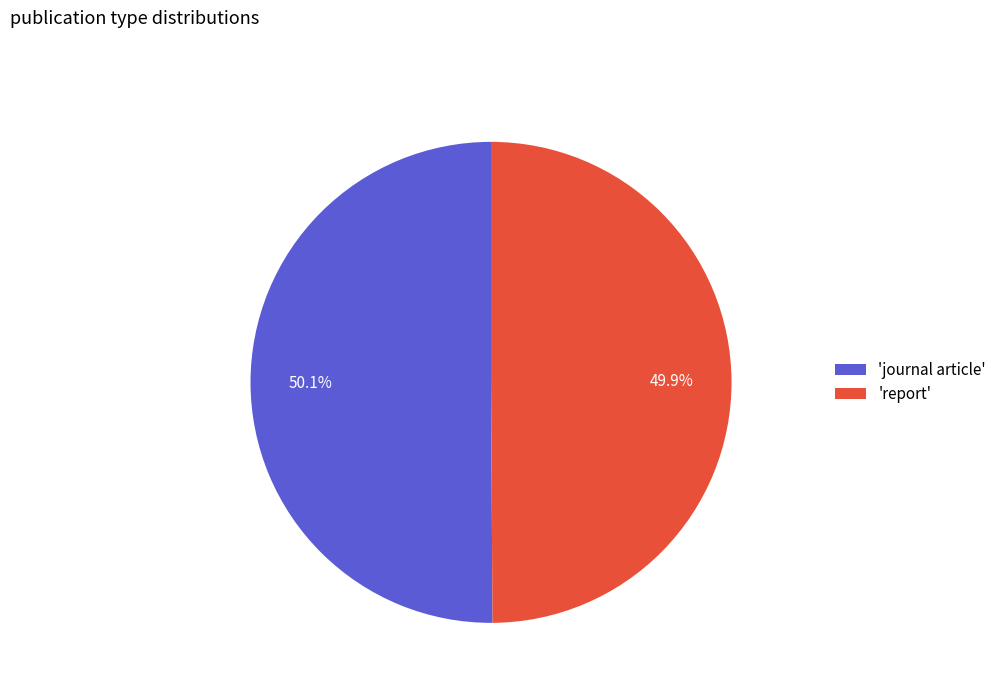

What portion of the pie excludes 'report'?

50.1%